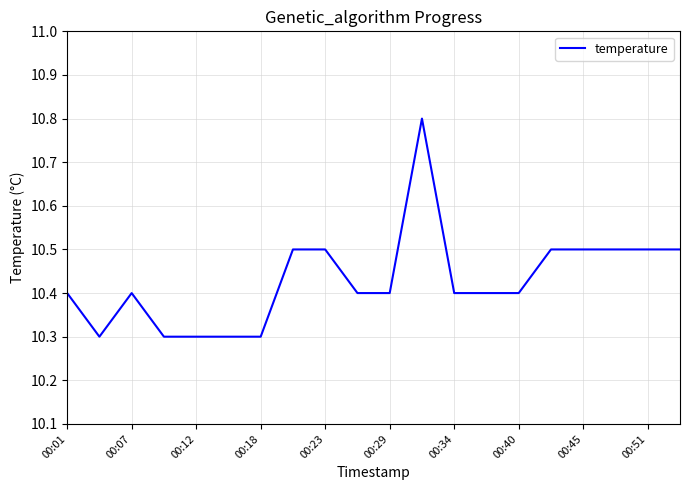

What is the smallest value displayed?

10.3